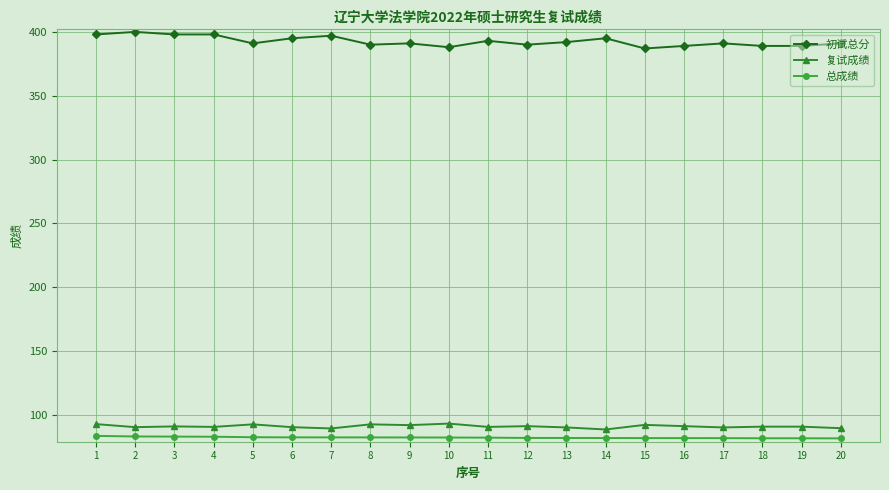

Which series has the largest total across all categories?

初试总分